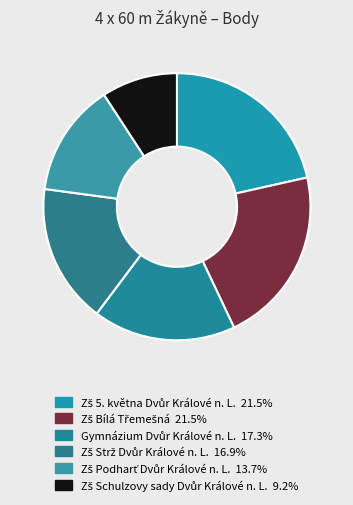

Is there any slice that represents more than half of the pie?

No